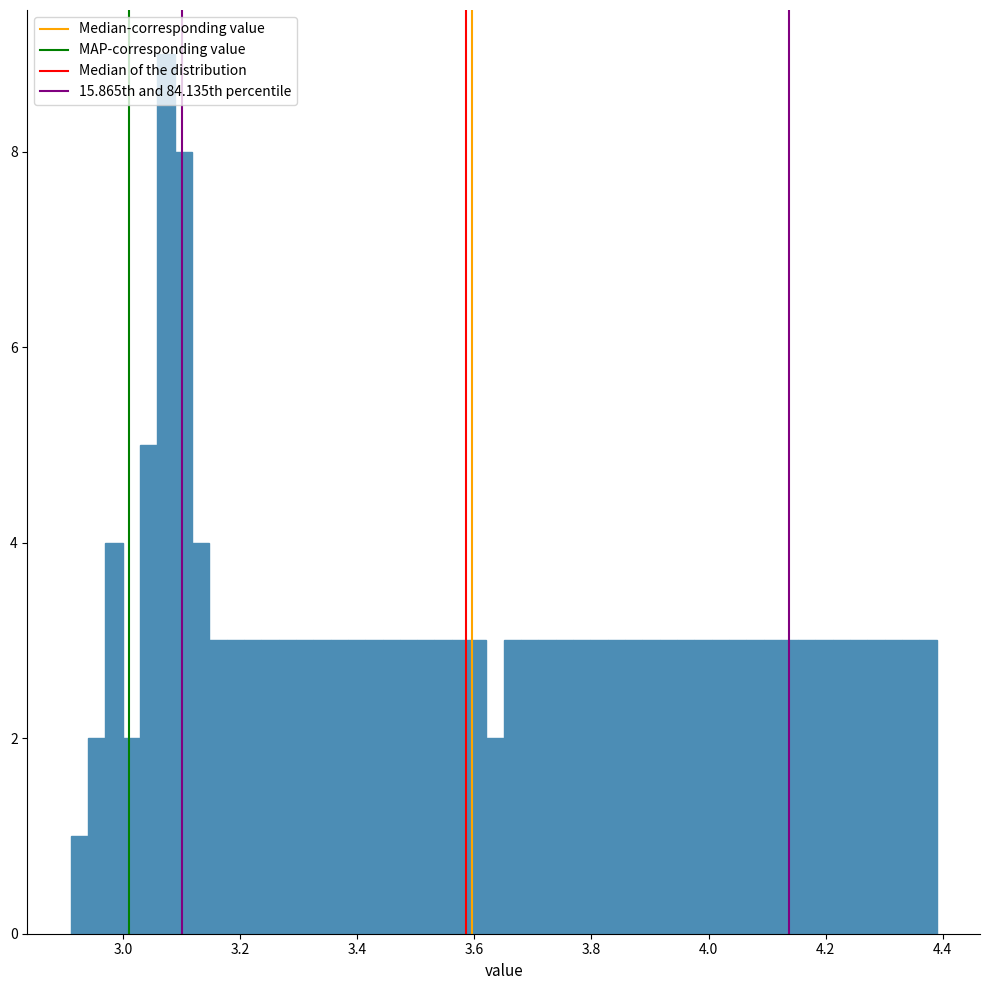

Read against the x-axis, roughly where is the centre of the tallest bar?

3.08